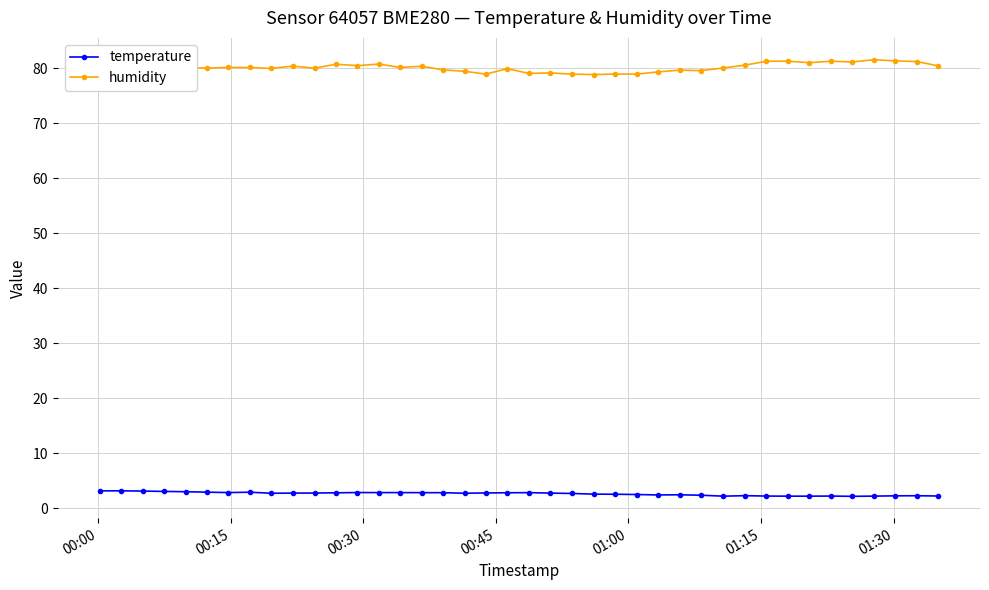

What are all the series names shown in the legend?

temperature, humidity